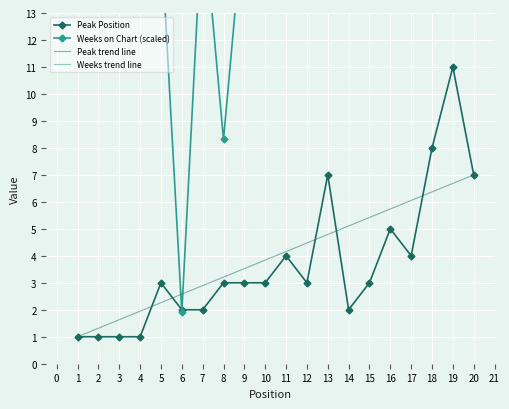

Which series changed the most between 5 and 13?

Peak Position